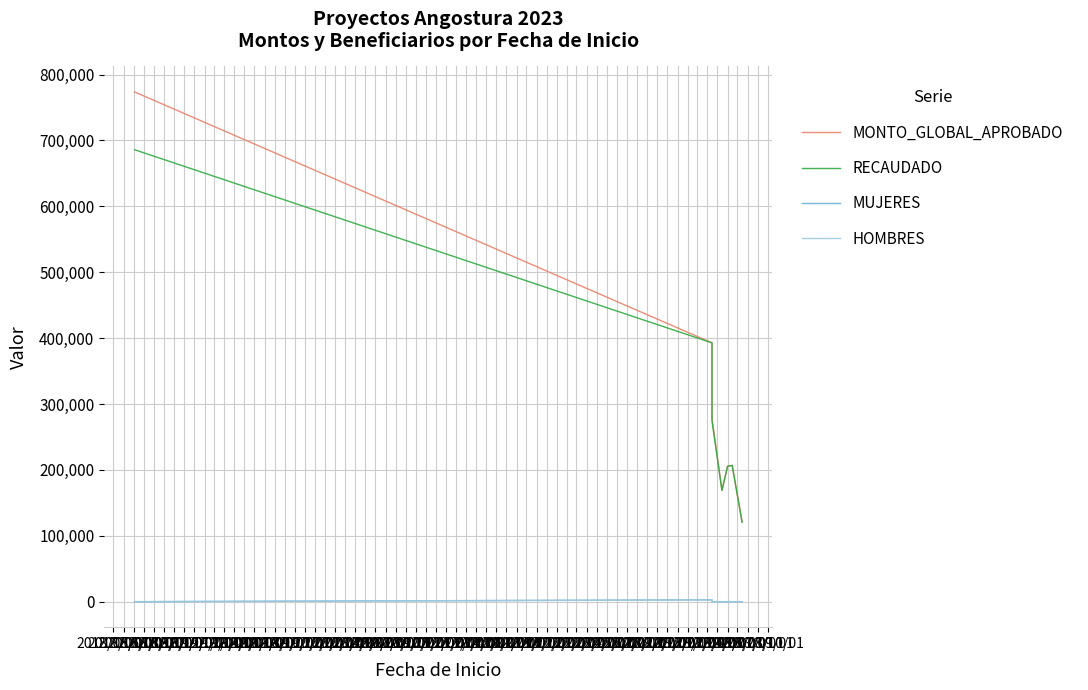

Which series changed the most between 2019/07/01 and 2019/08/01?

MONTO_GLOBAL_APROBADO